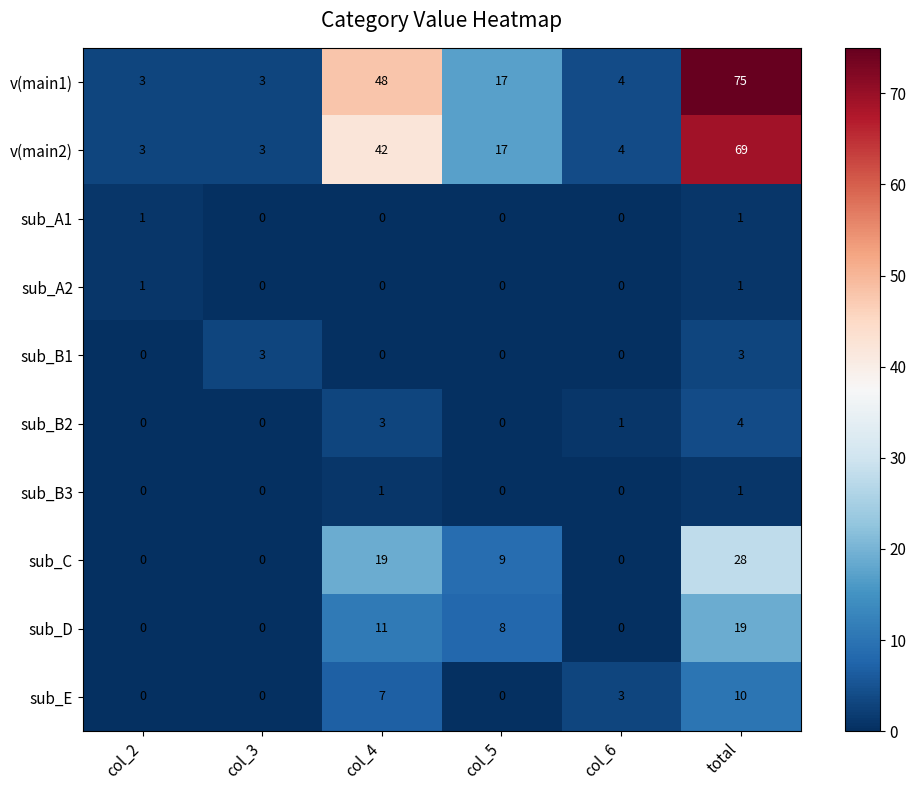

The value of sub_A1 at col_4 is 0. True or false?

True